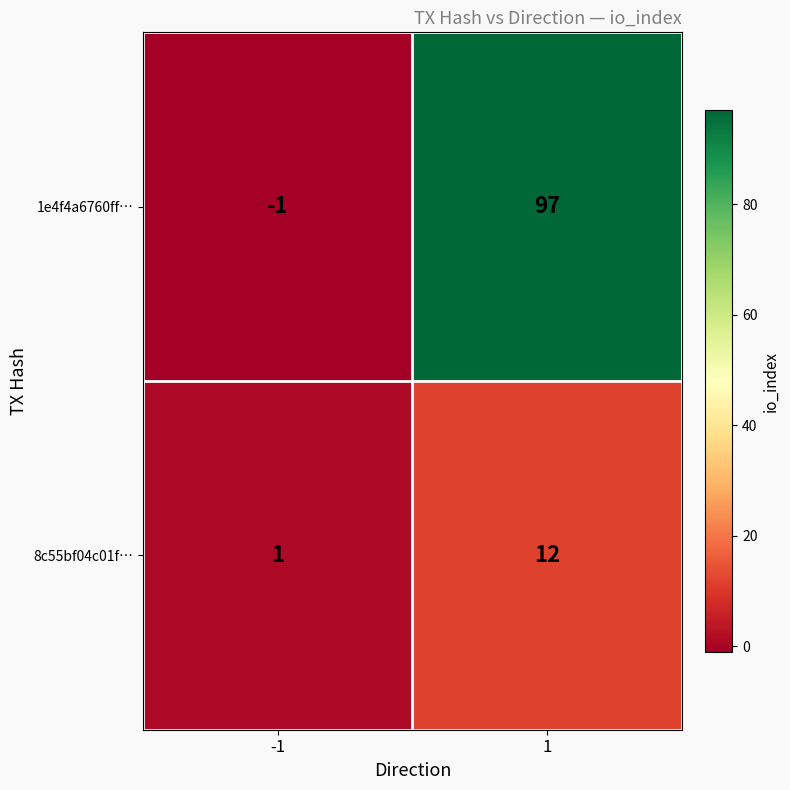

Which series changed the most between -1 and 1?

1e4f4a6760ff…